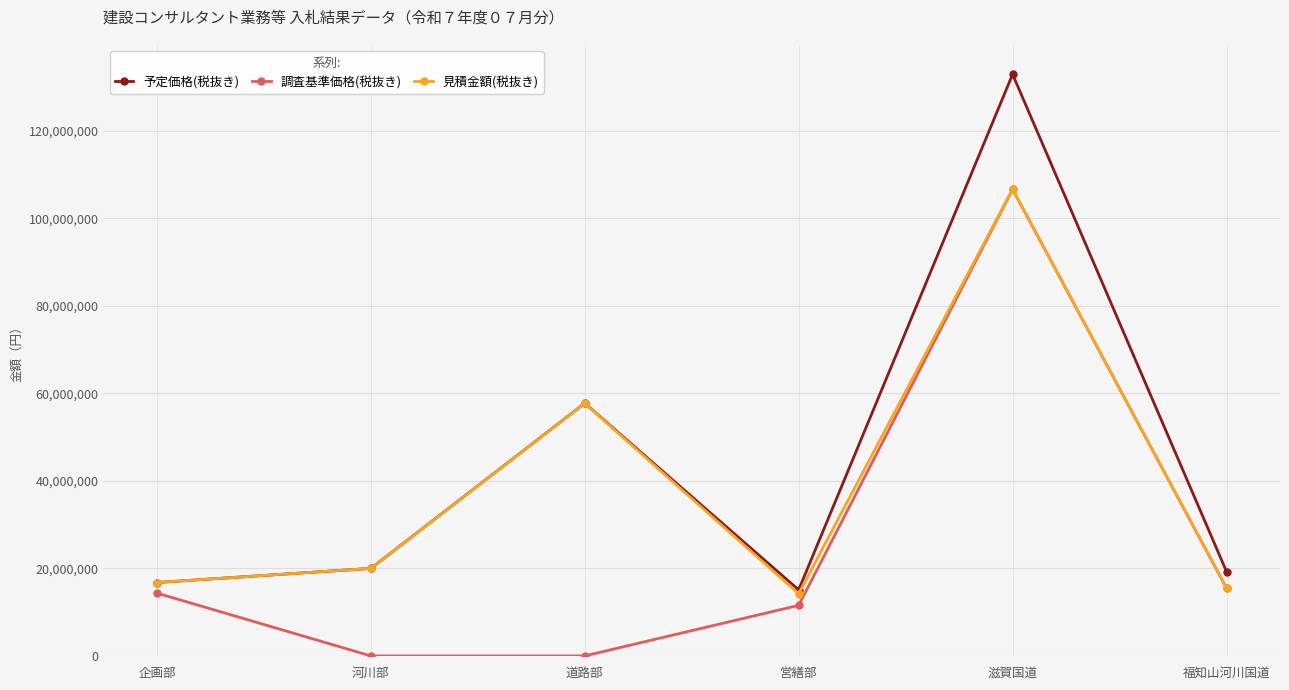

What is the difference between the second highest and second lowest values in the 見積金額(税抜き) series?

42230000